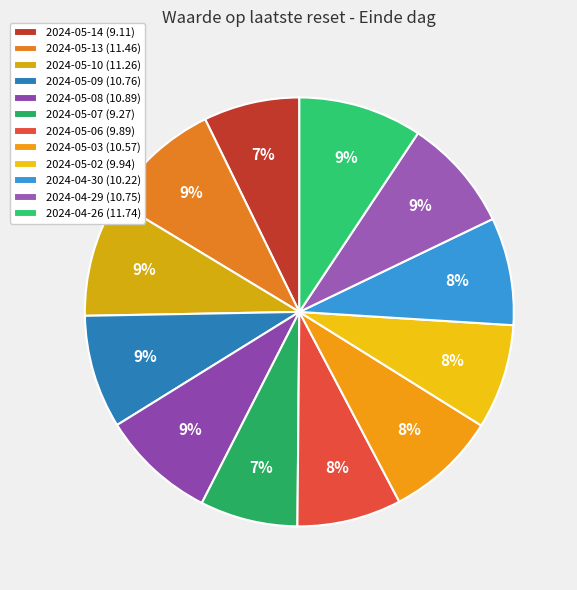

How many slices are in this pie chart?

12